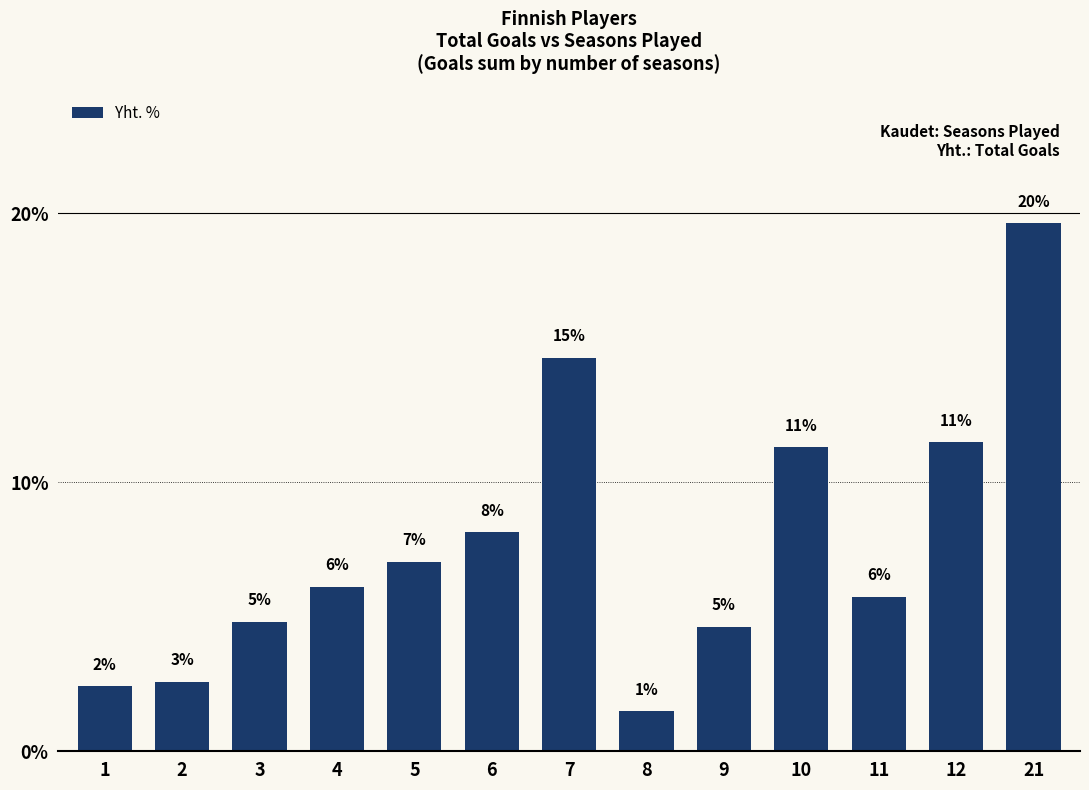

Does the chart contain any negative values?

No